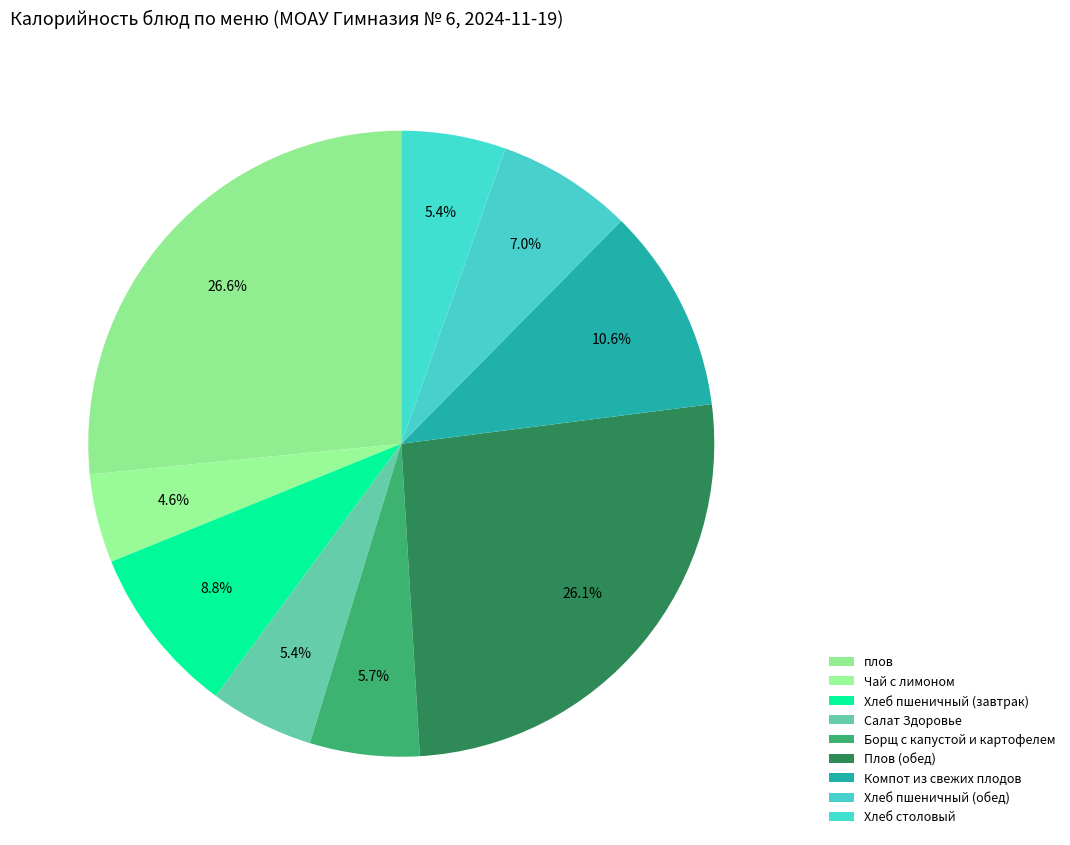

What is the change in value from плов to Хлеб пшеничный (обед)?

-262.5